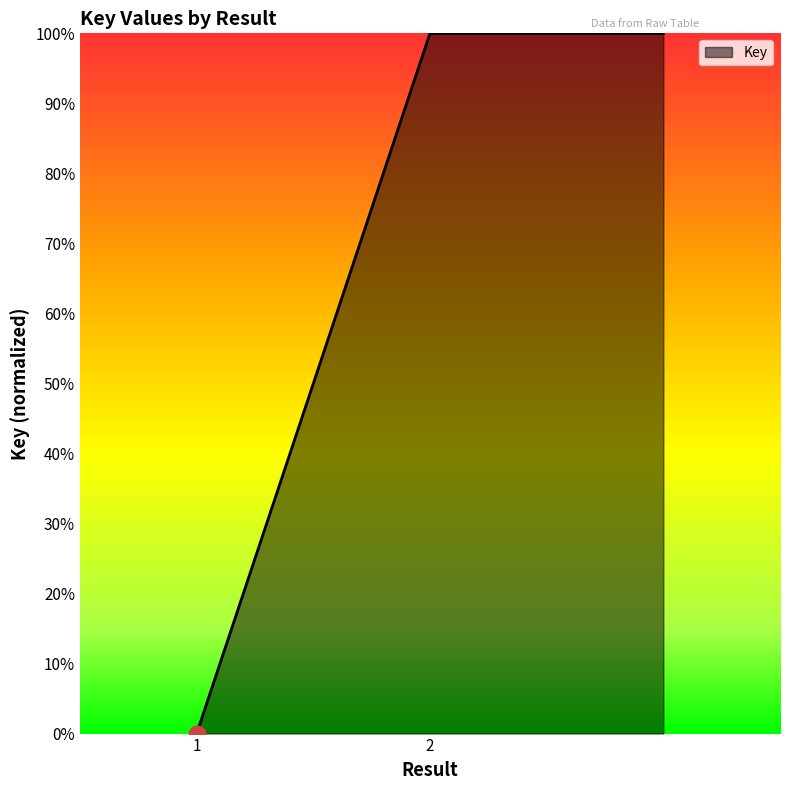

What is the average value?

1